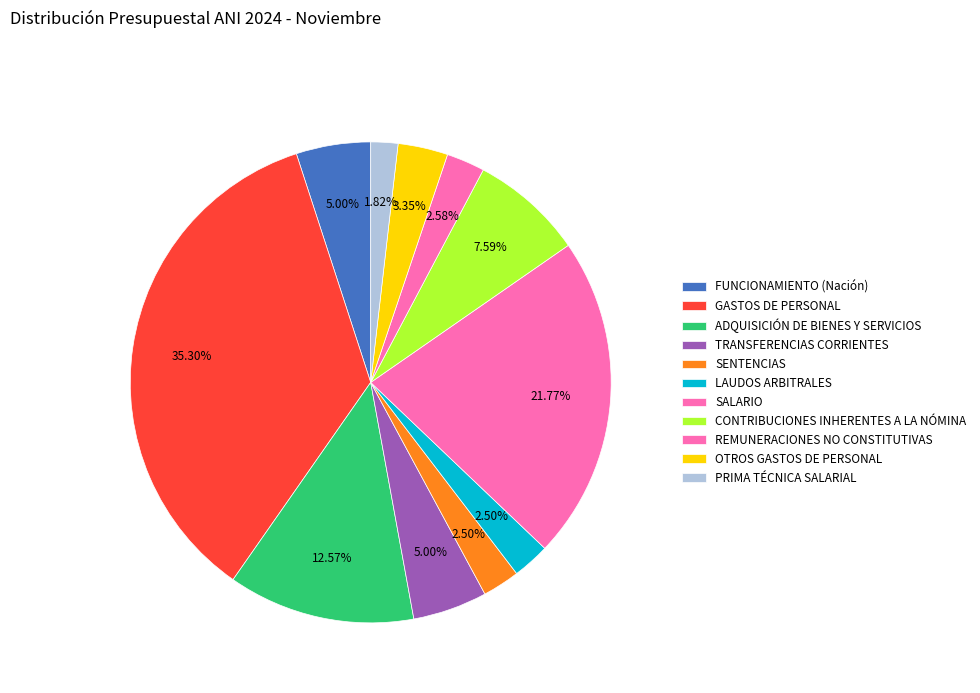

How many segments does this pie chart have?

11